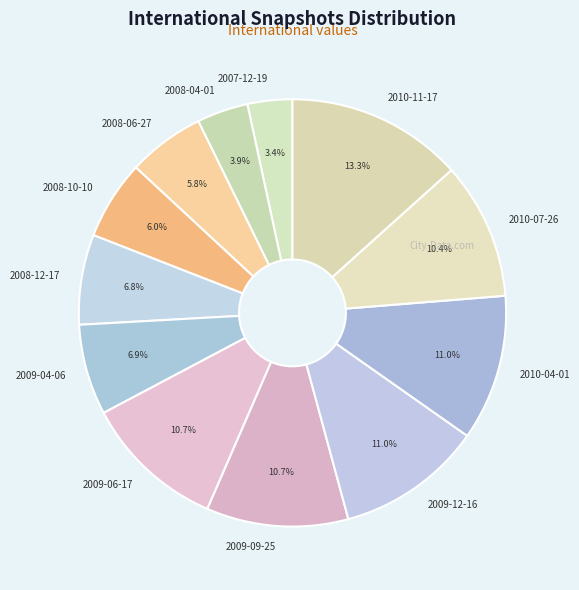

What percentage is the 2009-04-06 slice, to the nearest percent?

7%